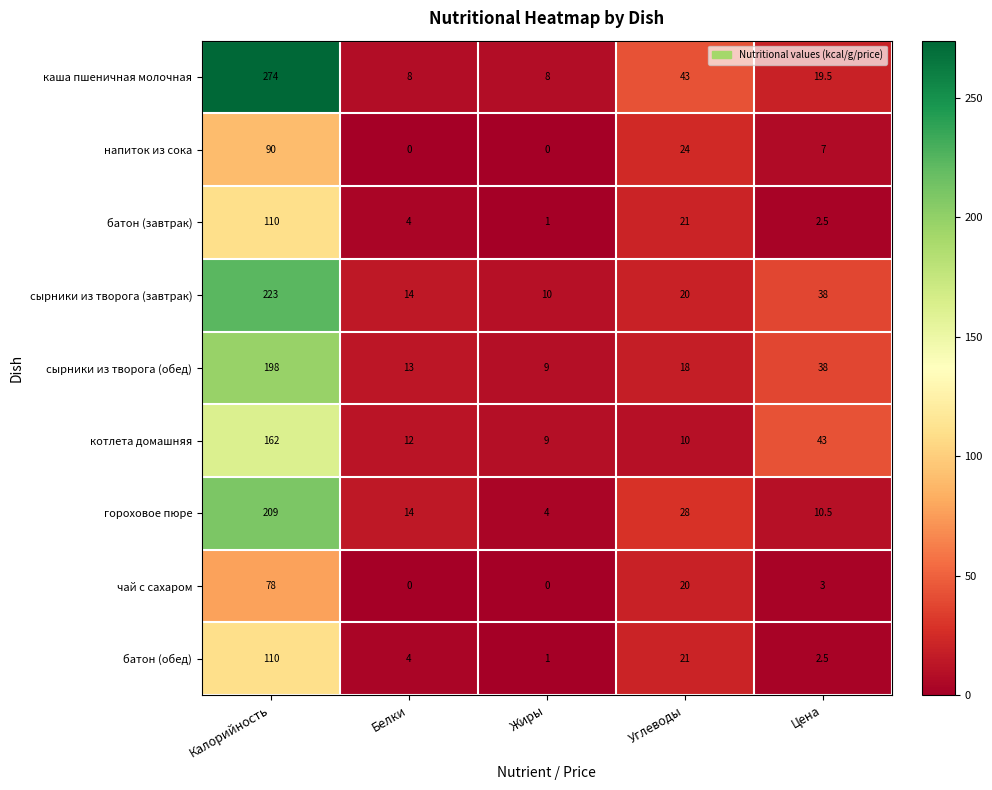

Which category has the lowest value in the гороховое пюре series?

Жиры